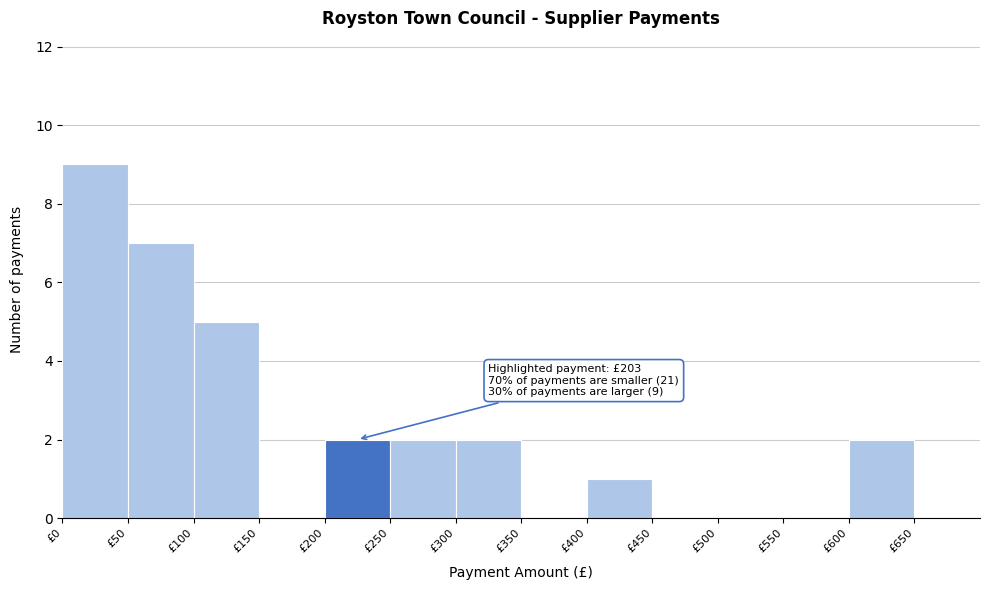

Which range on the x-axis has the tallest bar?

0 to 50